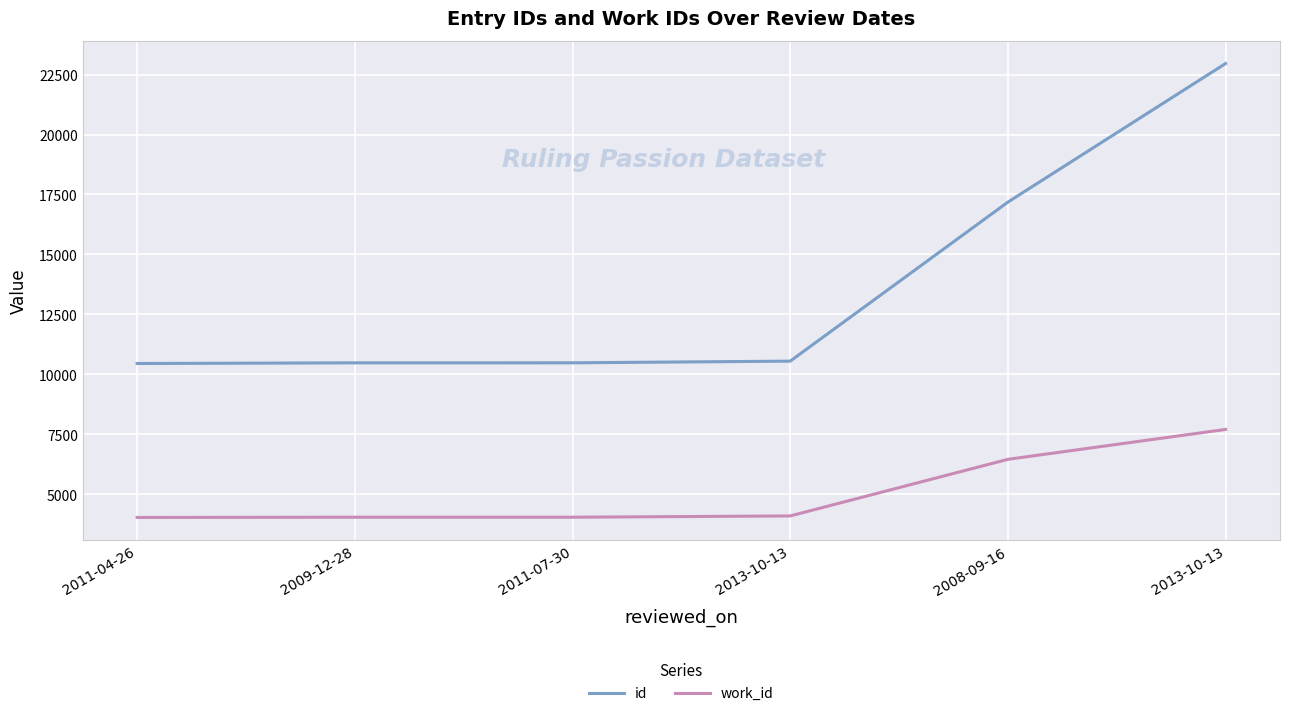

What are all the series names shown in the legend?

id, work_id